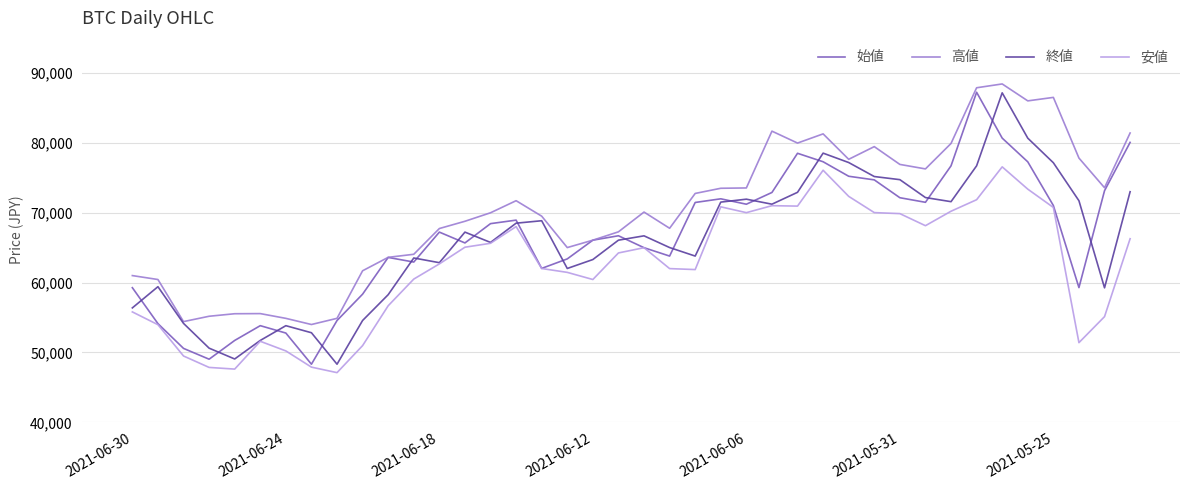

Does the chart have visible grid lines?

Yes